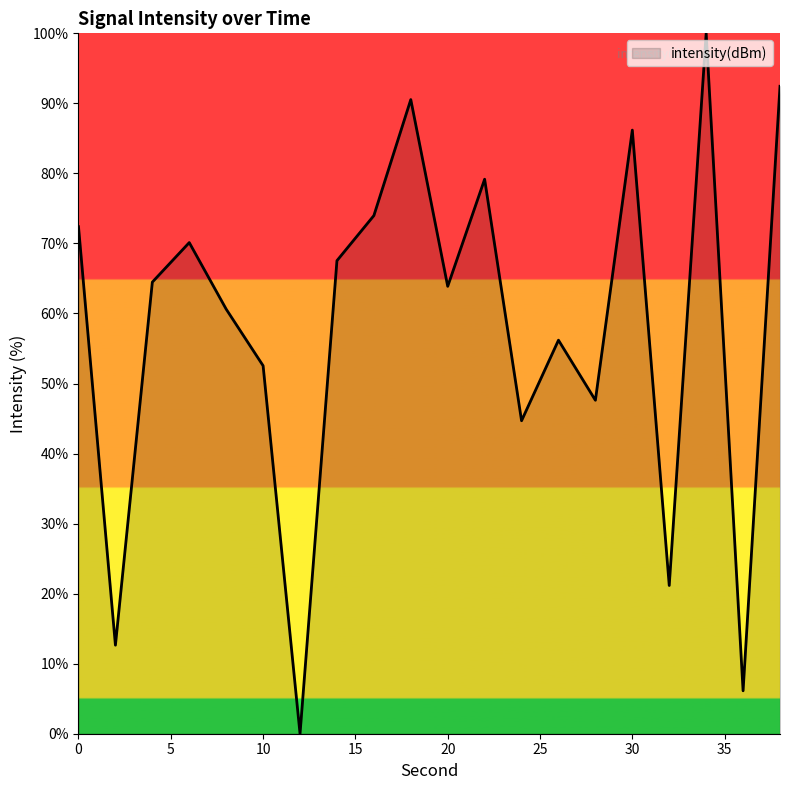

What is the maximum value shown in the chart?

100.0